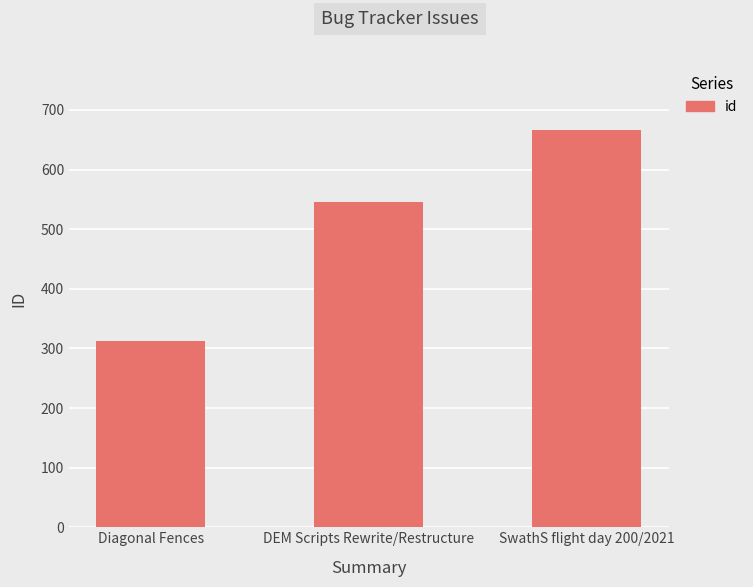

Between Diagonal Fences and DEM Scripts Rewrite/Restructure, which is larger?

DEM Scripts Rewrite/Restructure